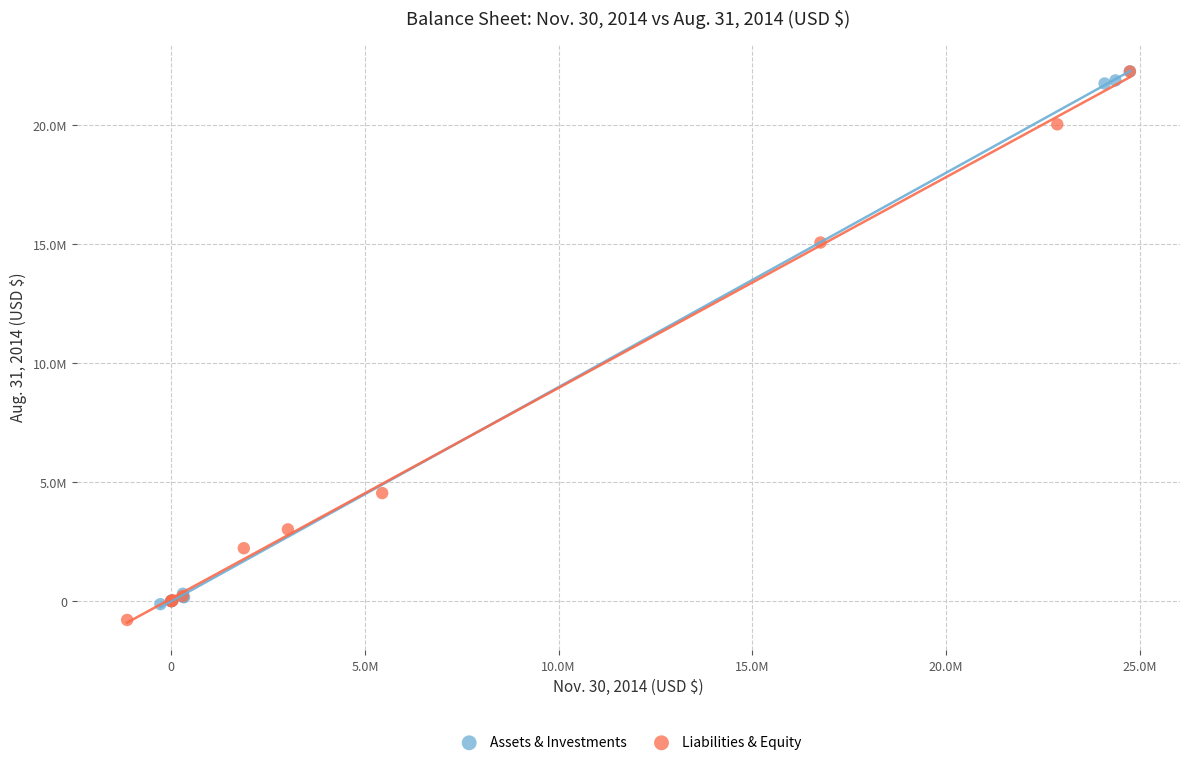

Which series has the largest Y range (max minus min)?

Liabilities & Equity